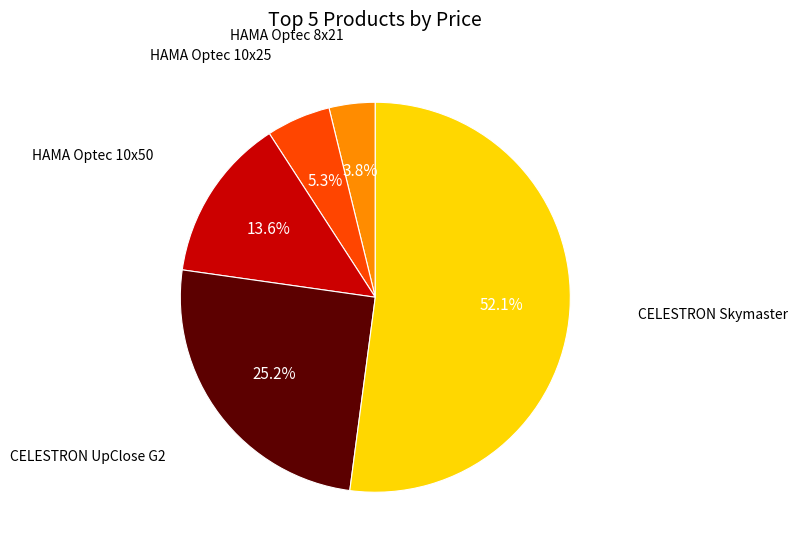

Is there any slice that represents more than half of the pie?

Yes